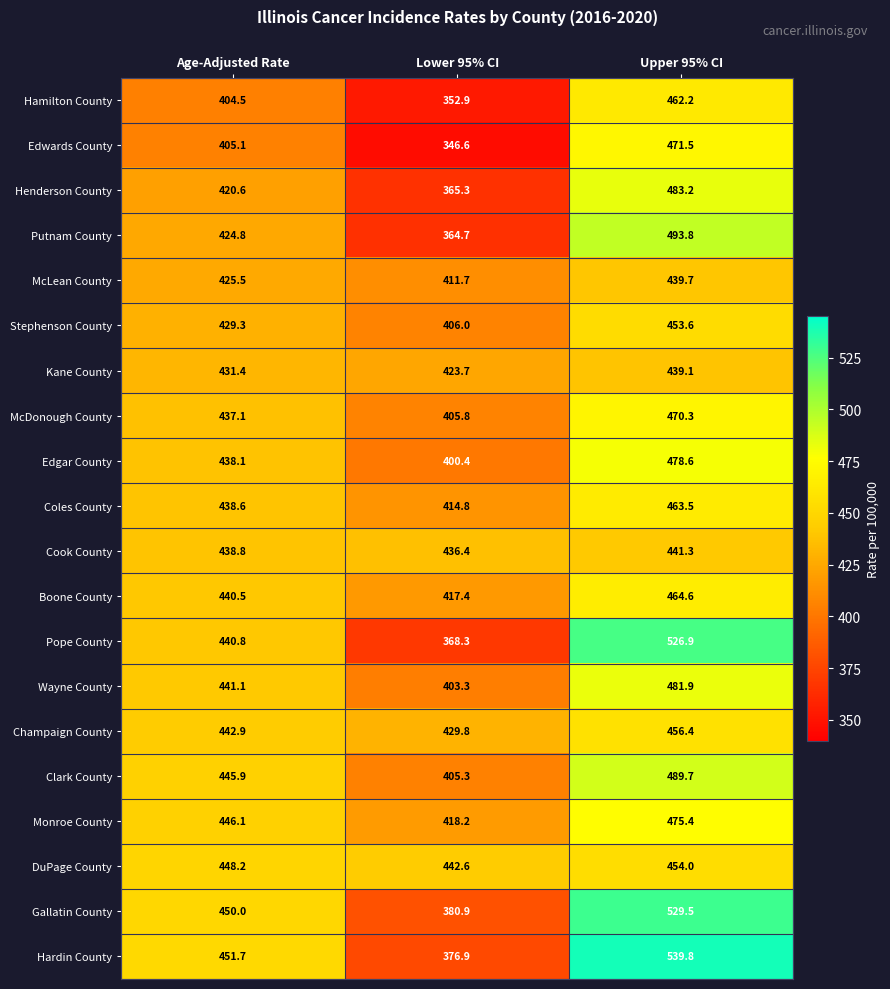

How many values in the Hardin County series are below 451?

1